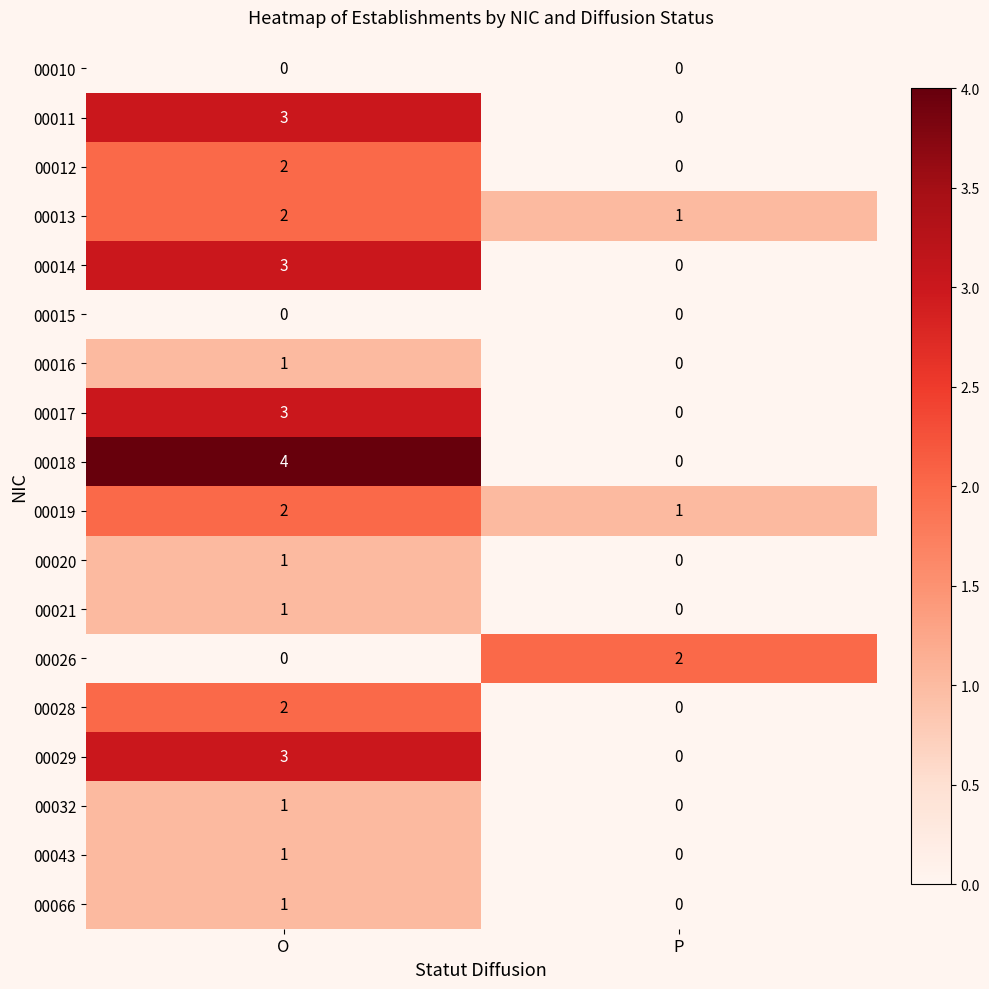

Which series has the widest spread of values?

00018